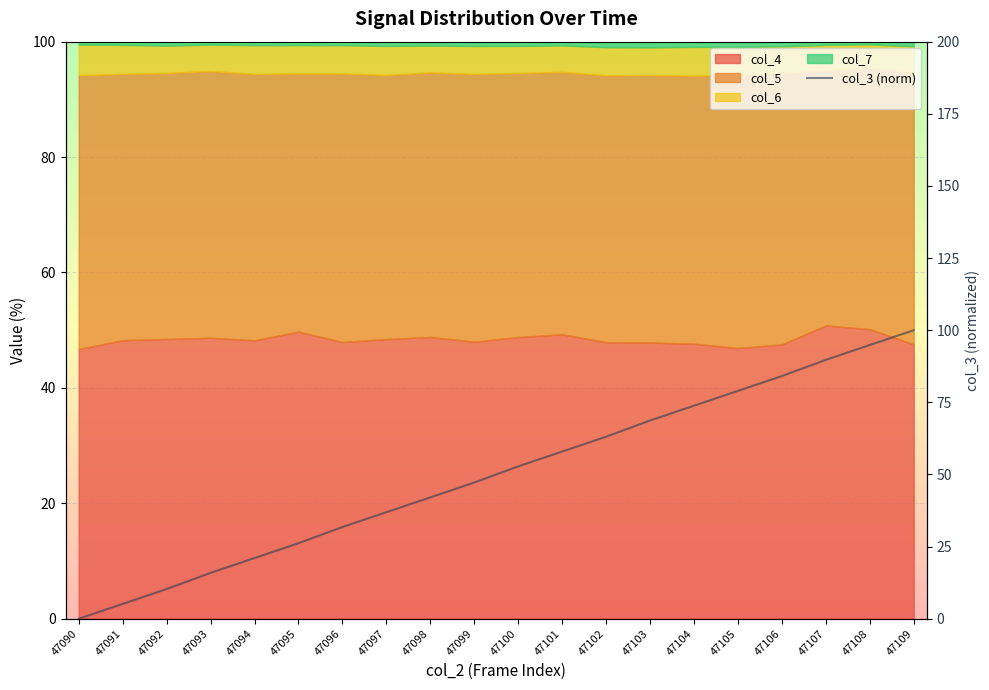

List the labels in order of value, smallest first.

47090, 47091, 47092, 47093, 47094, 47095, 47096, 47097, 47098, 47099, 47100, 47101, 47102, 47103, 47104, 47105, 47106, 47107, 47108, 47109